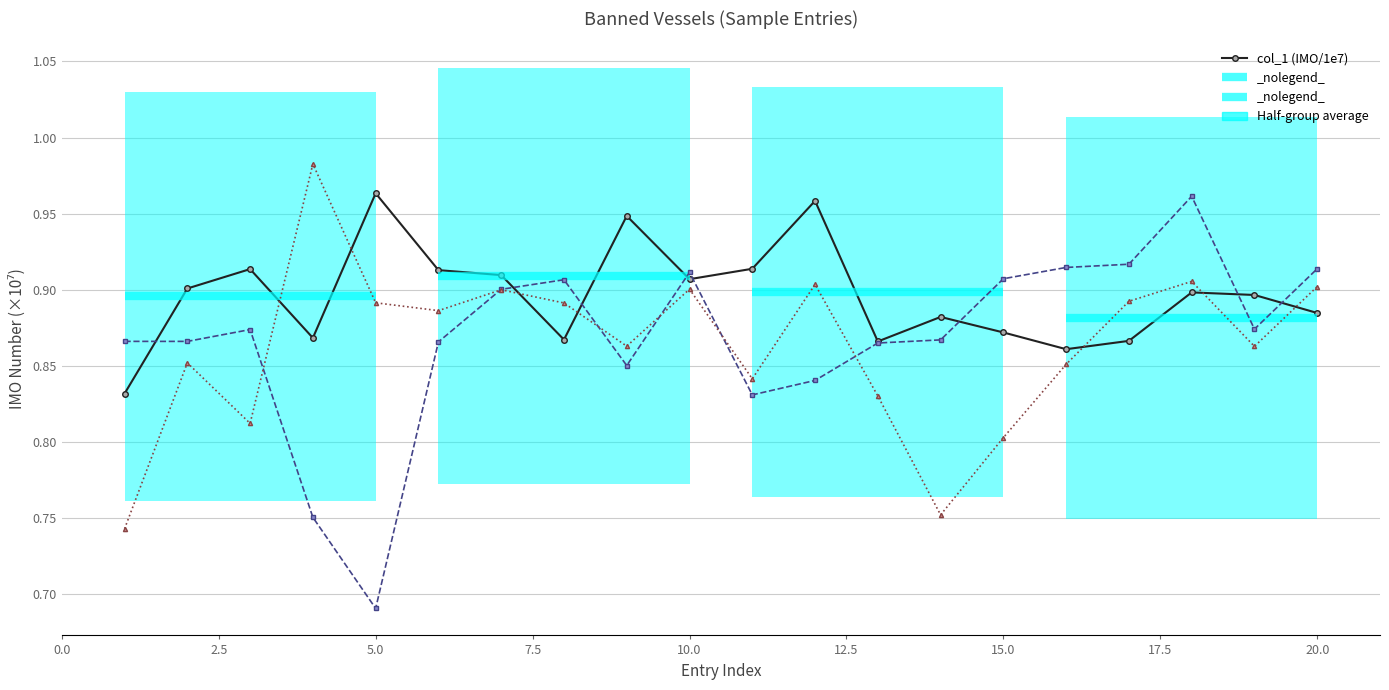

Count the col_3 (IMO/1e7) values in the range 0 to 1.

20